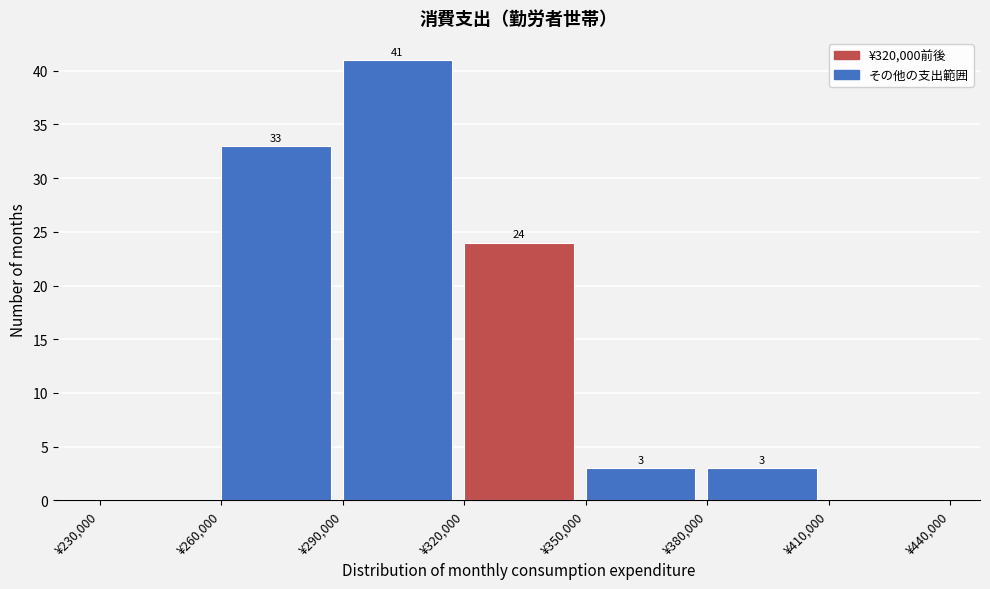

Which range on the x-axis has the tallest bar?

290000 to 320000